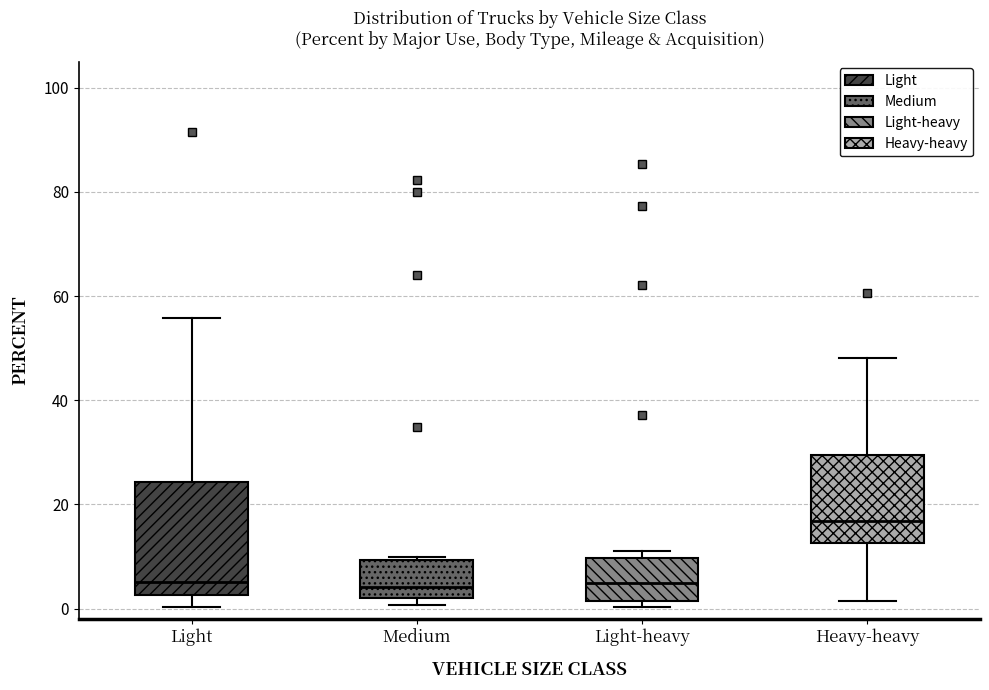

Reading left to right, read every box against the y-axis: the position of its median line, the range the box covers, and the ends of its whiskers. The values are not printed on the chart, so give them approximately, as read against the axis.

Light: median 6, box 2 to 24, whiskers 0 to 56
Medium: median 4, box 2 to 10, whiskers 0 to 10 (just above the box's upper edge)
Light-heavy: median 4, box 2 to 10, whiskers 0 to 12
Heavy-heavy: median 16, box 12 to 30, whiskers 2 to 48